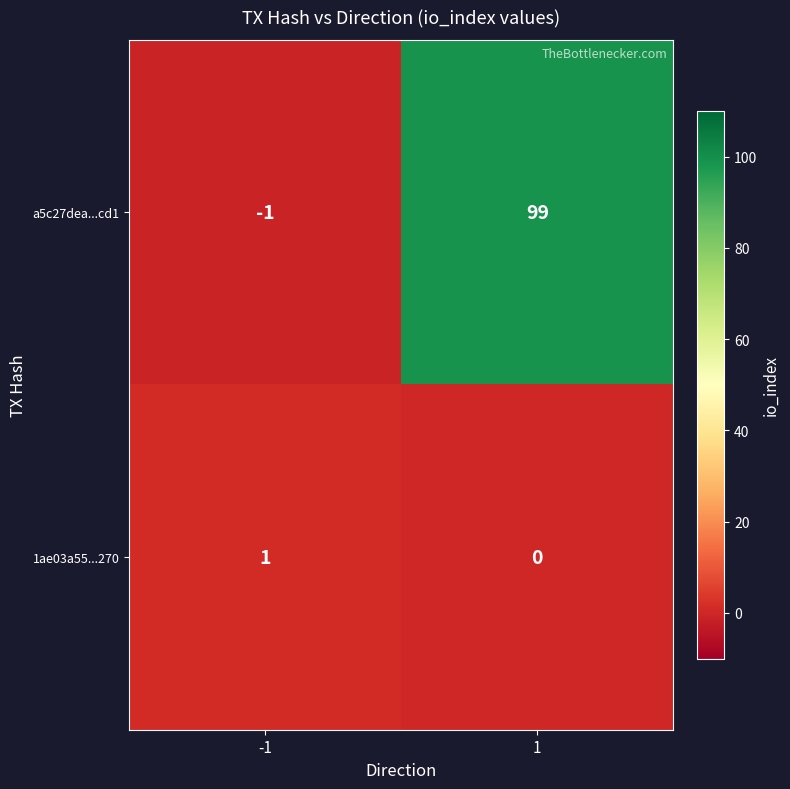

Between -1 and 1, which series saw the biggest shift?

a5c27dea...cd1